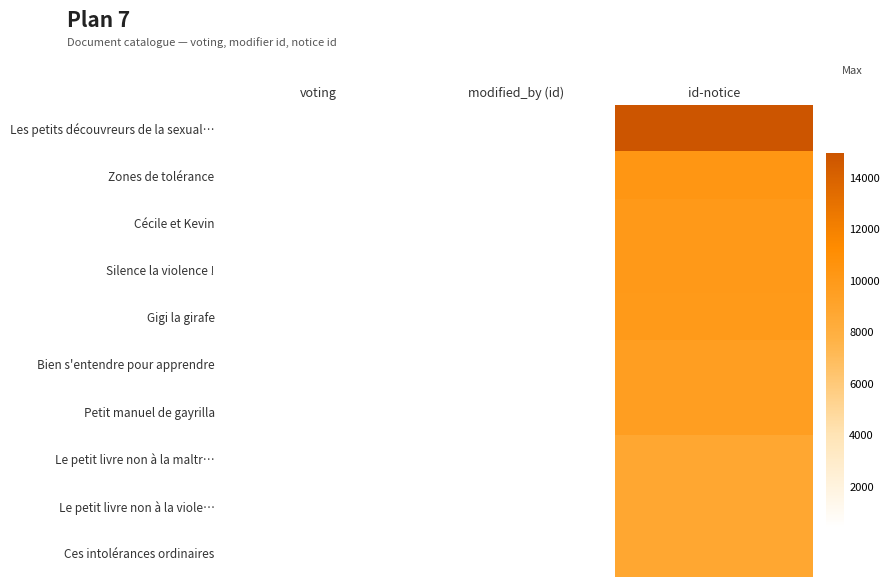

Reading left to right, extract all data points from this chart.

Les petits découvreurs de la sexual…: voting=426	modified_by (id)=422	id-notice=14955
Zones de tolérance: voting=426	modified_by (id)=390	id-notice=10328
Cécile et Kevin: voting=426	modified_by (id)=390	id-notice=10052
Silence la violence !: voting=426	modified_by (id)=390	id-notice=10016
Gigi la girafe: voting=426	modified_by (id)=390	id-notice=9956
Bien s'entendre pour apprendre: voting=426	modified_by (id)=390	id-notice=9565
Petit manuel de gayrilla: voting=390	modified_by (id)=390	id-notice=9568
Le petit livre non à la maltr…: voting=426	modified_by (id)=390	id-notice=8807
Le petit livre non à la viole…: voting=426	modified_by (id)=390	id-notice=8806
Ces intolérances ordinaires: voting=426	modified_by (id)=390	id-notice=8800